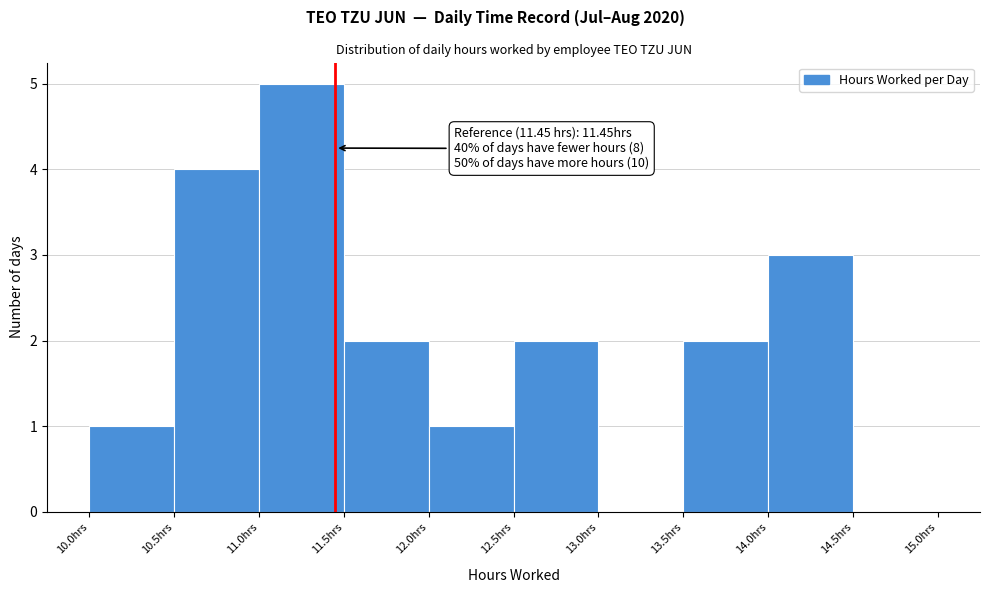

Over which range of the x-axis is the bar tallest?

11.0 to 11.5